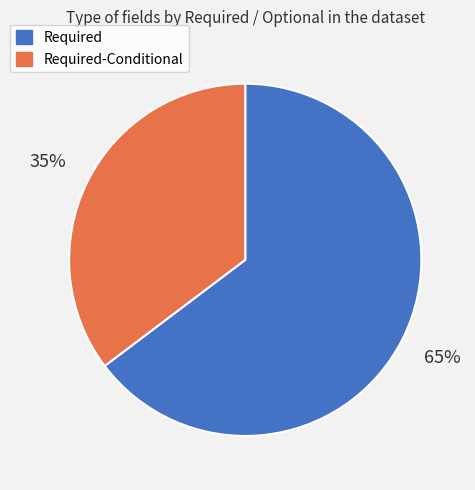

Is there any slice that represents more than half of the pie?

Yes